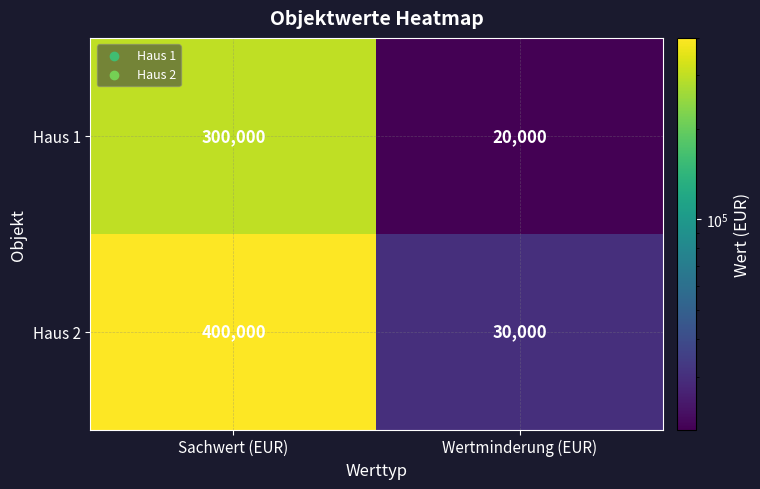

What is the average value of the Haus 2 series?

215000